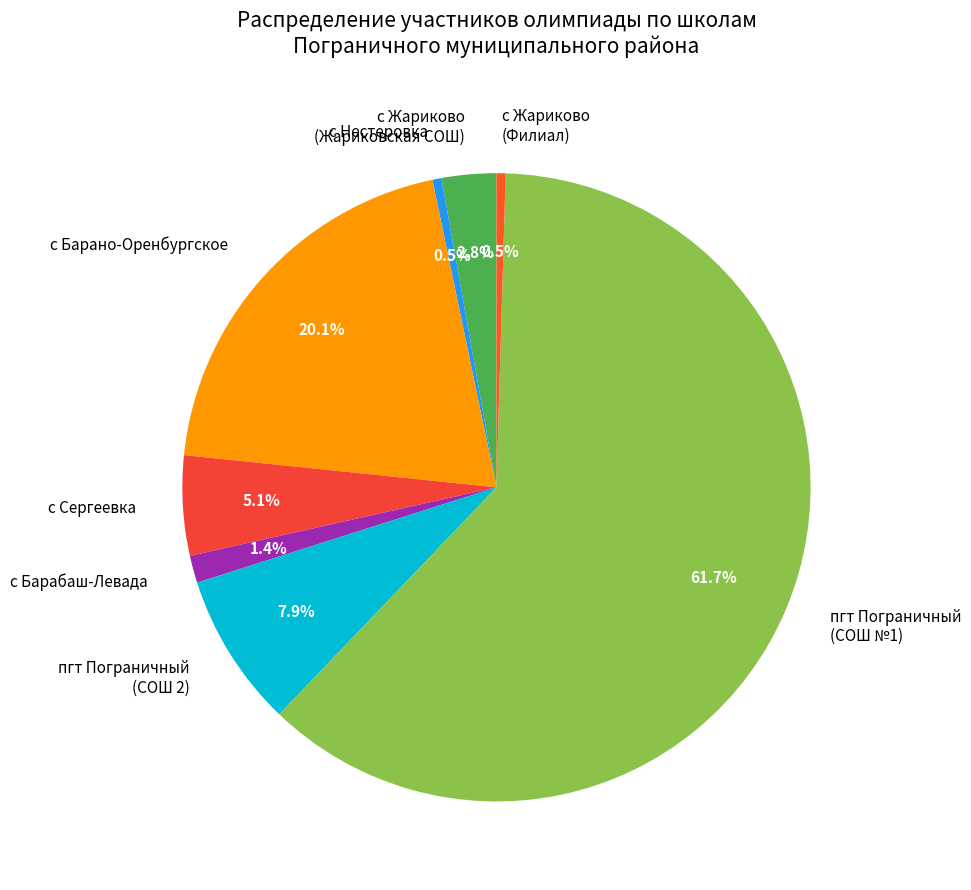

Which slice represents more than half of the pie?

пгт Пограничный (СОШ №1)